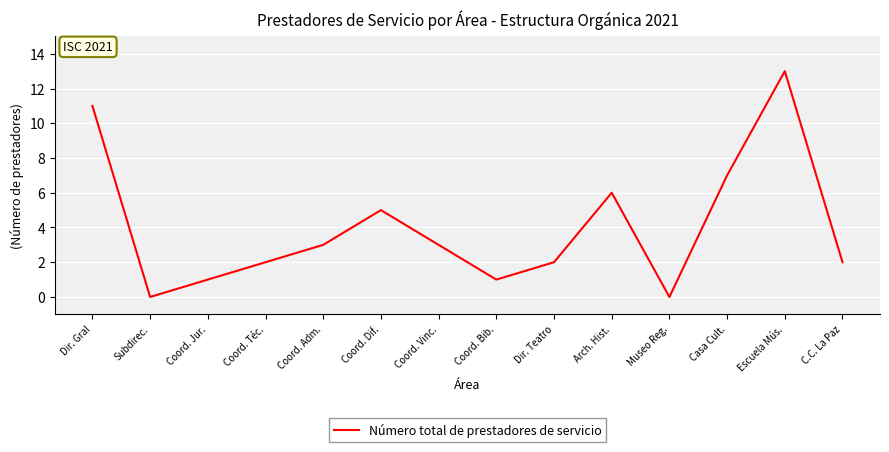

What is the maximum value shown in the chart?

13